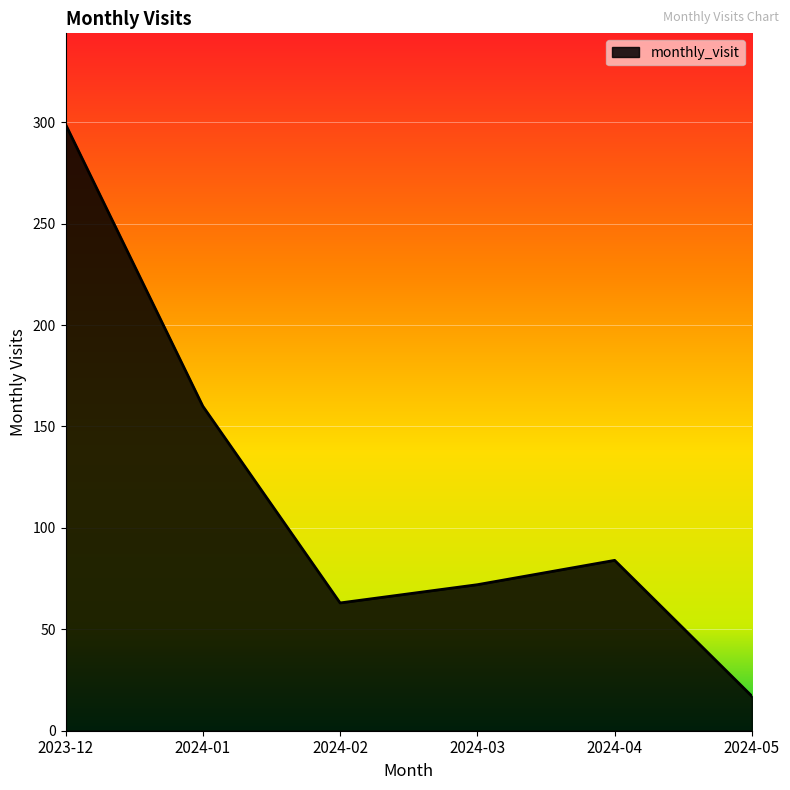

Count the number of categories in the chart.

6